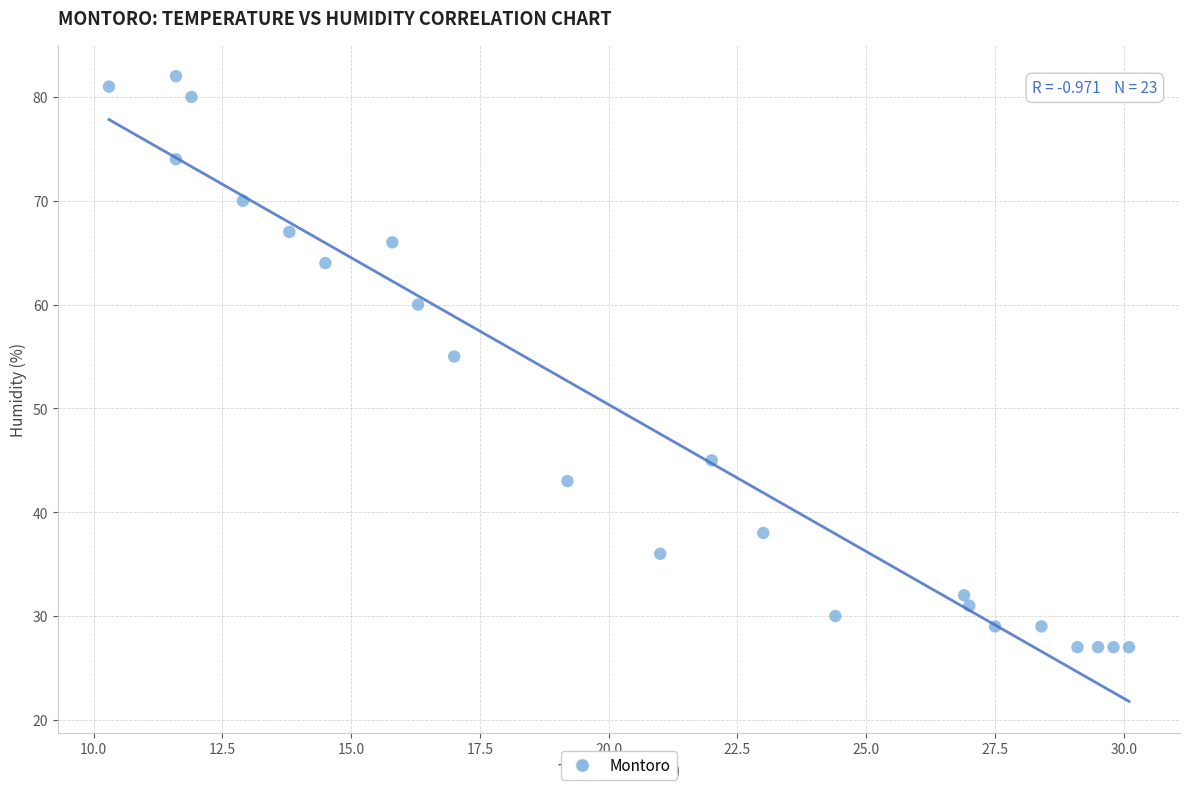

What Y value in the scatter plot is closest to 54?

55